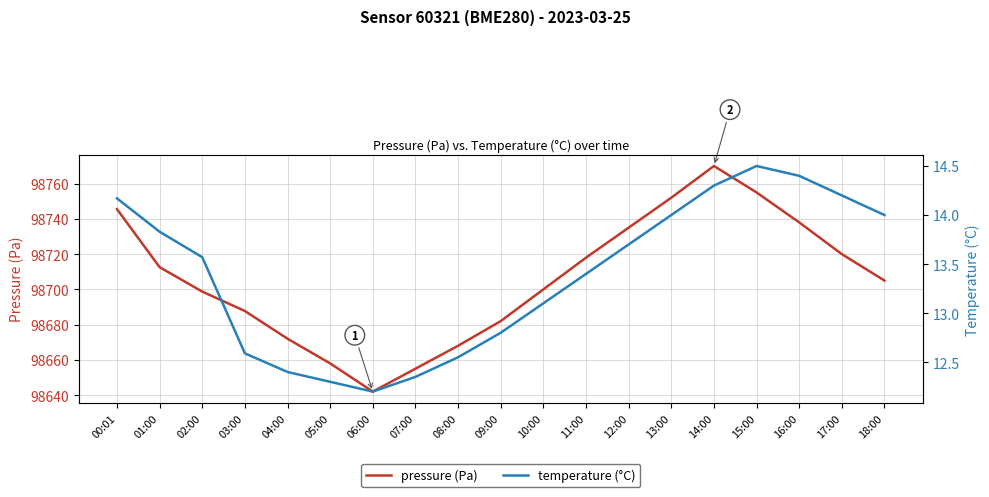

At which category is the sum across all series the highest?

14:00